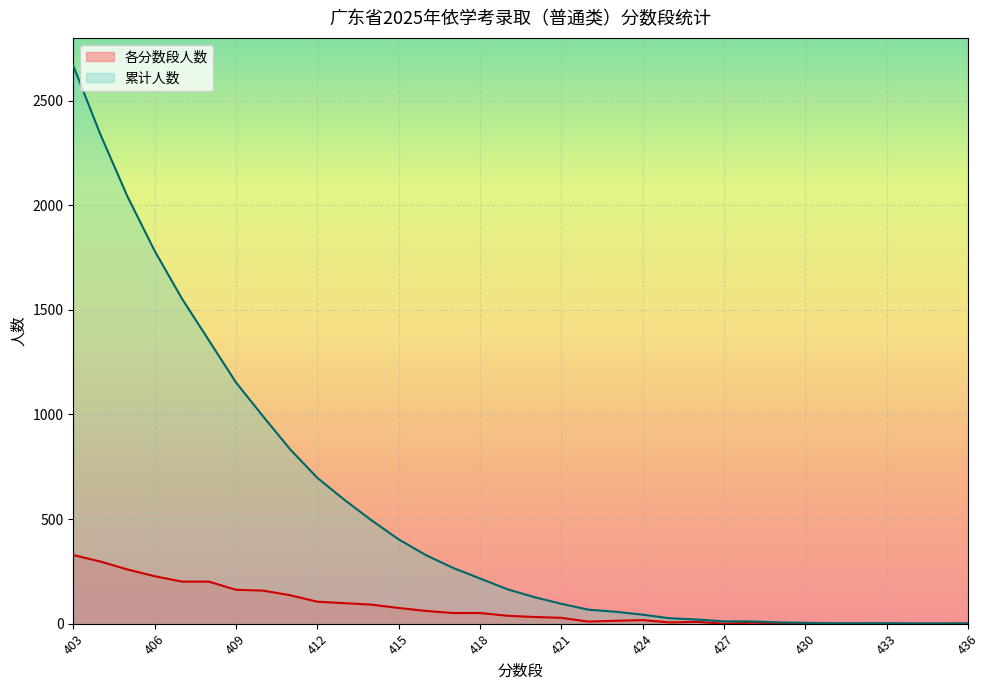

List the series in order of their overall mean, lowest first.

各分数段人数, 累计人数